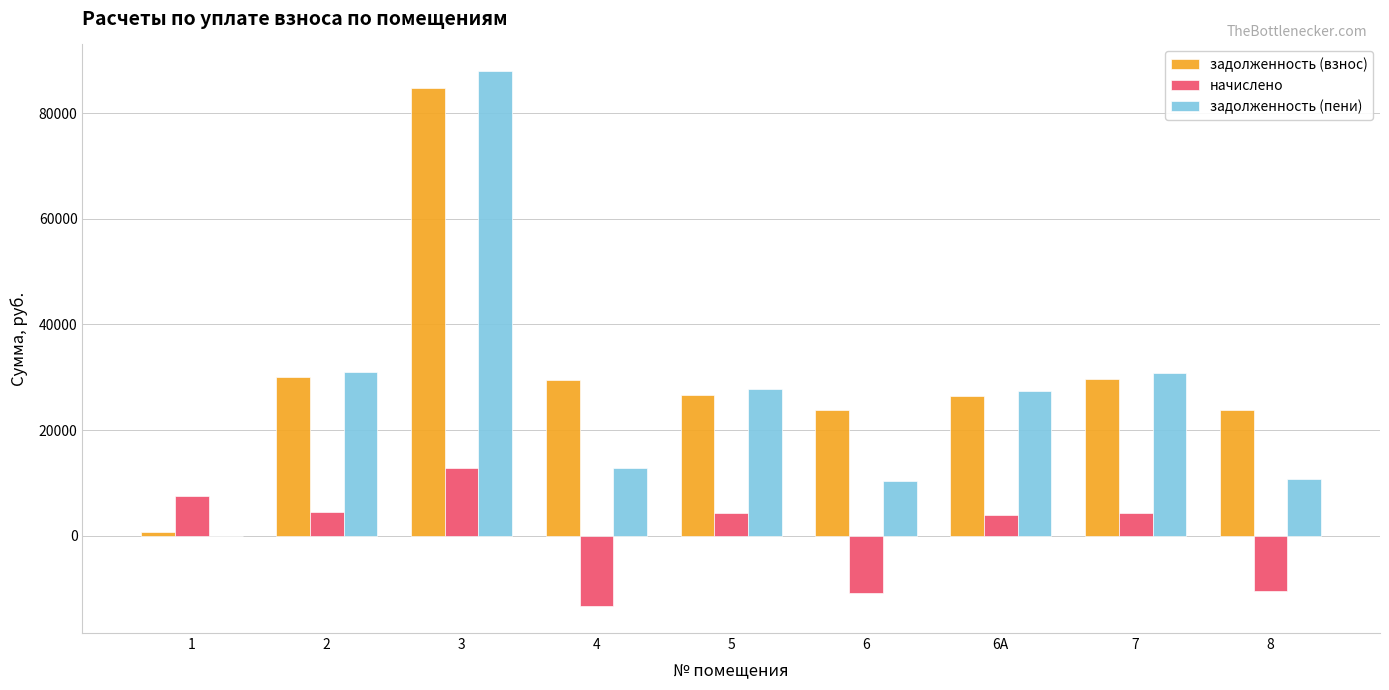

Are the bars grouped side by side (vs. stacked)?

Yes